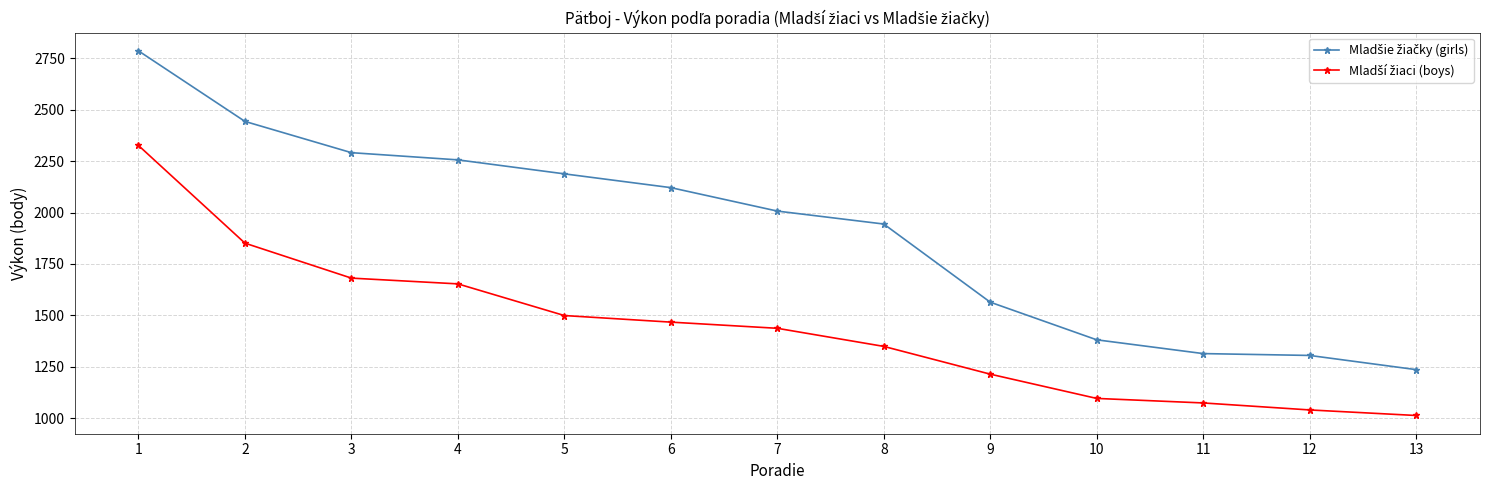

How many series are shown in this chart?

2